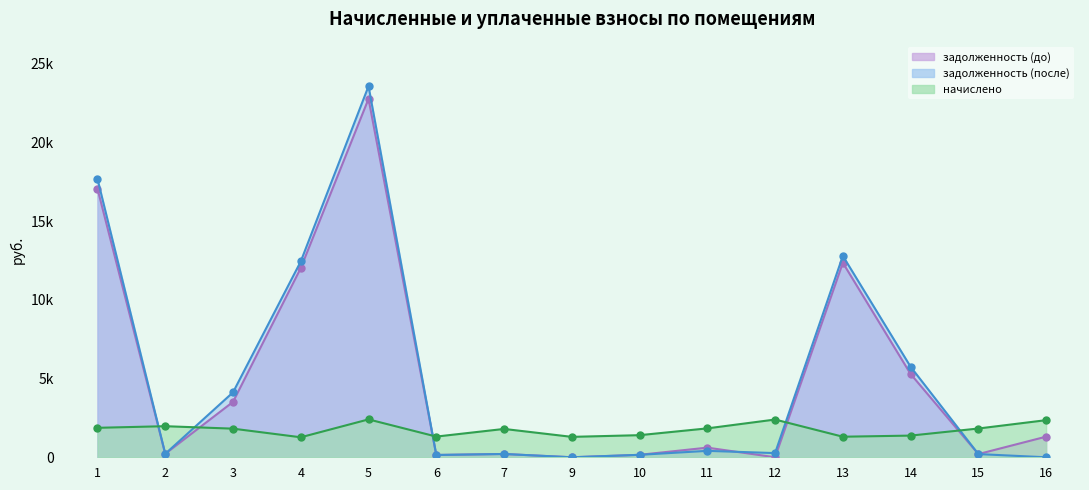

What is the difference between the maximum and second lowest values in the задолженность (после) series?

23563.8